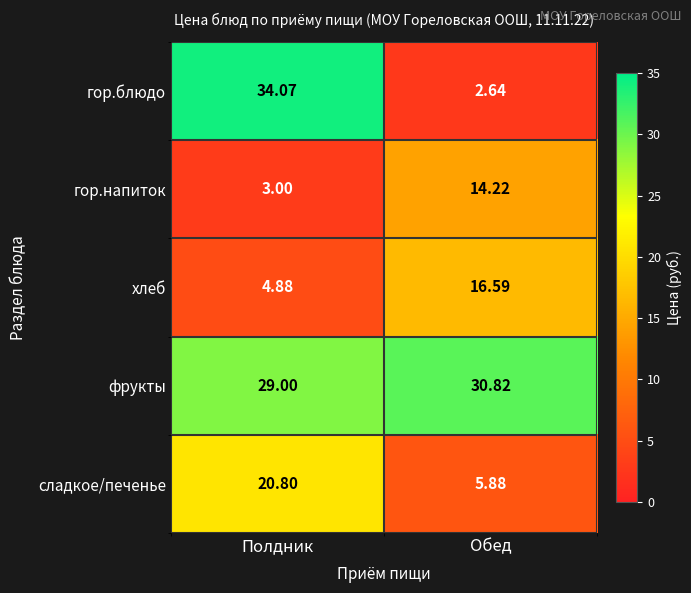

Rank the series by their maximum value, from lowest to highest.

гор.напиток, хлеб, сладкое/печенье, фрукты, гор.блюдо